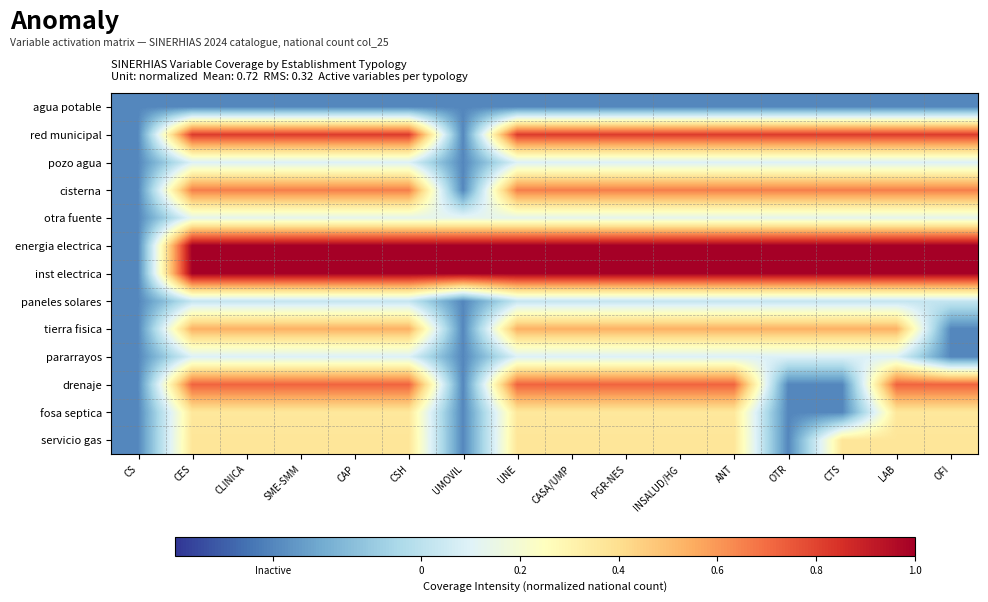

Which has a higher value, UNE or SME-SMM?

UNE